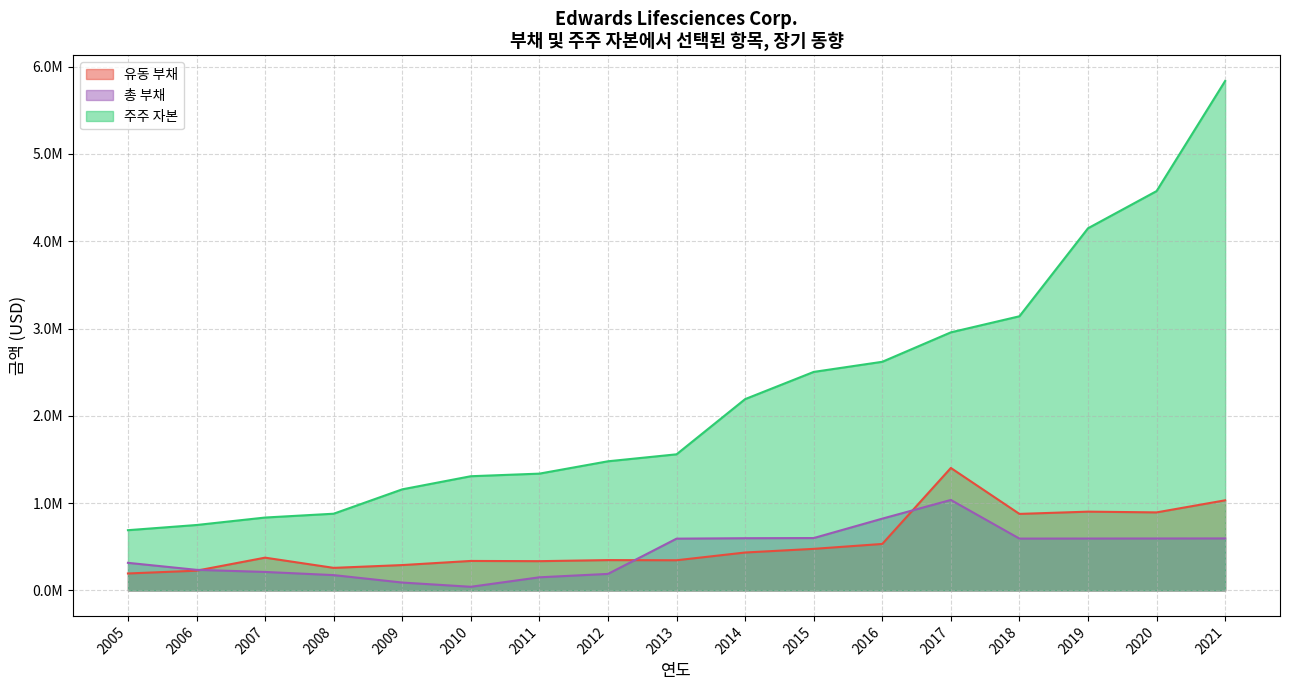

After their last crossing, which series has the higher values: 유동 부채 or 총 부채?

유동 부채